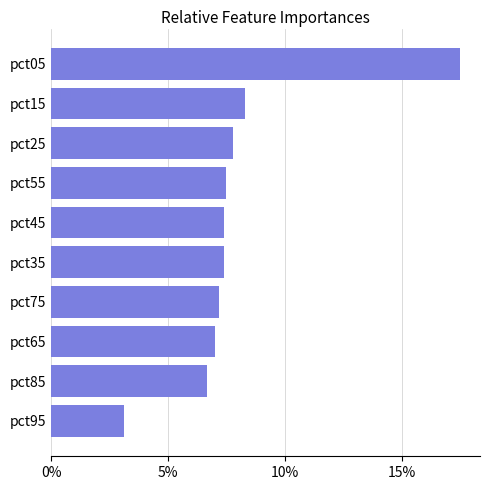

What is the maximum value shown in the chart?

17.5